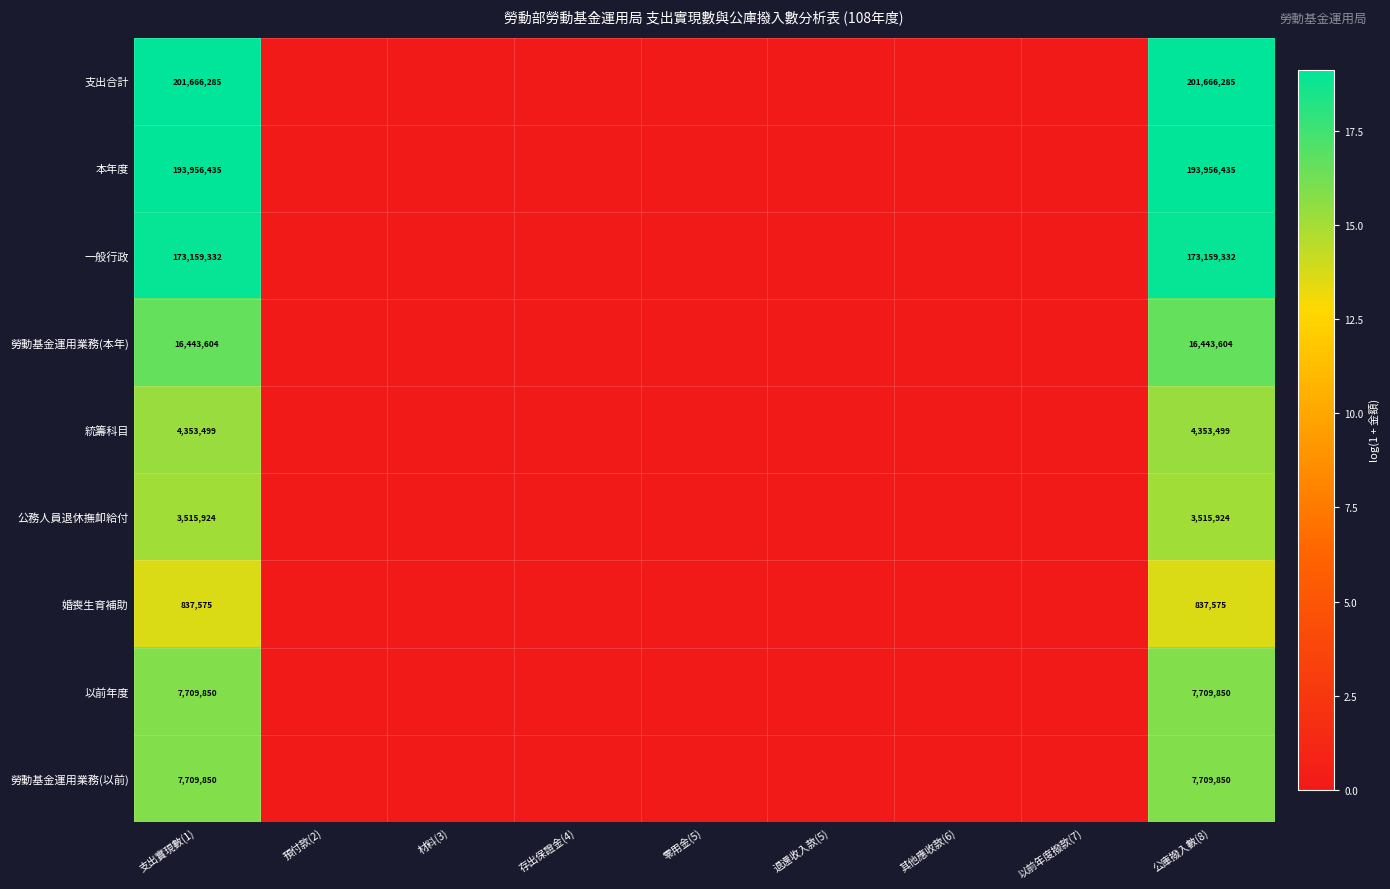

At how many categories does at least one series exceed 16?

2